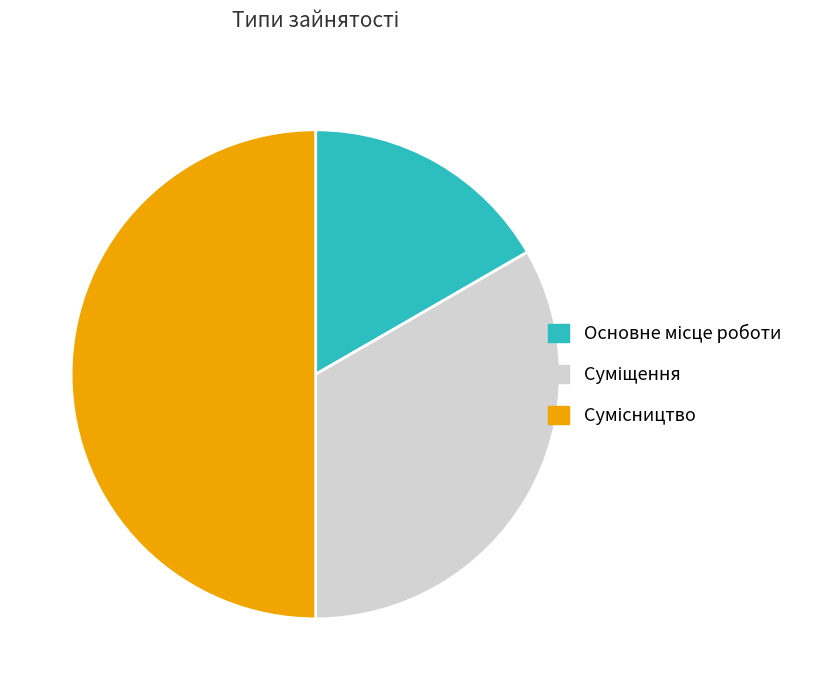

What is the largest slice in the pie chart?

Сумісництво